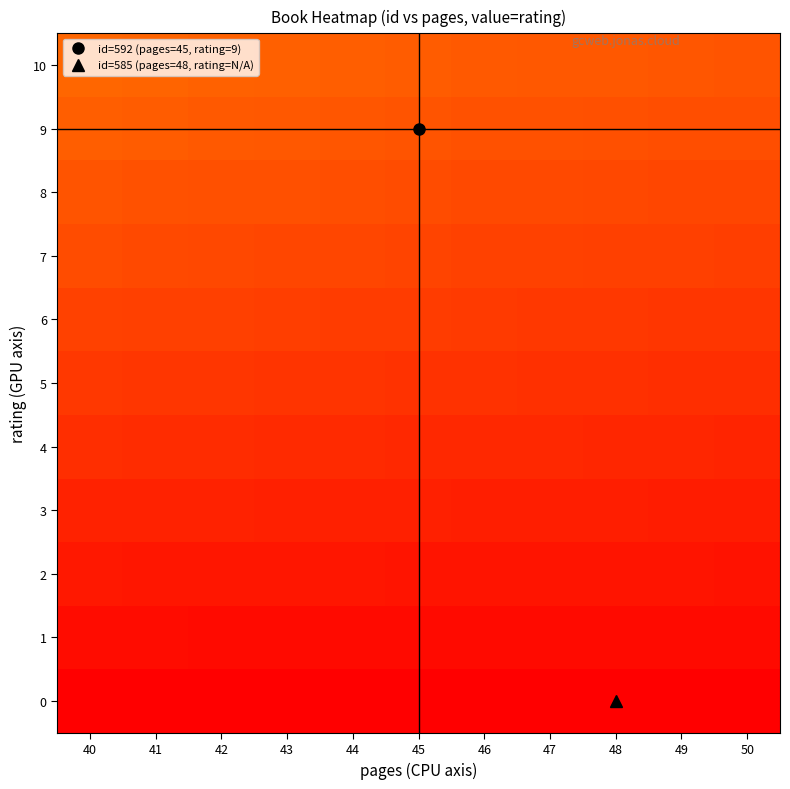

Reading right to left, transcribe all the data shown in this chart.

0: 50=0.0	49=0.0	48=0.0	47=0.0	46=0.0	45=0.0	44=0.0	43=0.0	42=0.0	41=0.0	40=0.0
1: 50=0.0	49=0.0	48=0.0	47=0.0	46=0.0	45=0.0	44=0.0	43=0.0	42=0.0	41=0.0	40=0.0
2: 50=0.0	49=0.0	48=0.0	47=0.0	46=0.0	45=0.0	44=0.0	43=0.0	42=0.0	41=0.0	40=0.0
3: 50=0.1	49=0.1	48=0.1	47=0.1	46=0.1	45=0.1	44=0.1	43=0.1	42=0.1	41=0.1	40=0.1
4: 50=0.1	49=0.1	48=0.1	47=0.1	46=0.1	45=0.1	44=0.1	43=0.1	42=0.1	41=0.1	40=0.1
5: 50=0.1	49=0.1	48=0.1	47=0.1	46=0.1	45=0.1	44=0.1	43=0.1	42=0.1	41=0.1	40=0.1
6: 50=0.1	49=0.1	48=0.1	47=0.1	46=0.1	45=0.1	44=0.1	43=0.1	42=0.1	41=0.1	40=0.1
7: 50=0.1	49=0.1	48=0.1	47=0.1	46=0.1	45=0.1	44=0.1	43=0.1	42=0.1	41=0.1	40=0.1
8: 50=0.1	49=0.1	48=0.1	47=0.1	46=0.1	45=0.2	44=0.2	43=0.2	42=0.2	41=0.2	40=0.2
9: 50=0.2	49=0.2	48=0.2	47=0.2	46=0.2	45=0.2	44=0.2	43=0.2	42=0.2	41=0.2	40=0.2
10: 50=0.2	49=0.2	48=0.2	47=0.2	46=0.2	45=0.2	44=0.2	43=0.2	42=0.2	41=0.2	40=0.2